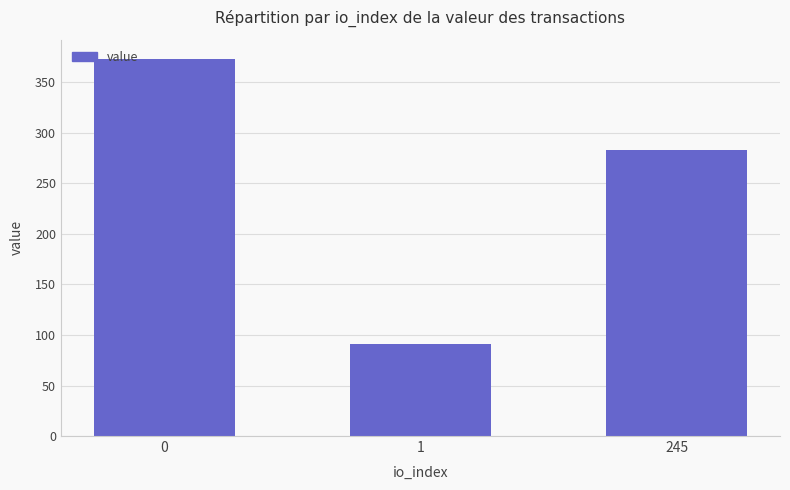

Reading right to left, extract all data points from this chart.

282.6	91.0	373.6